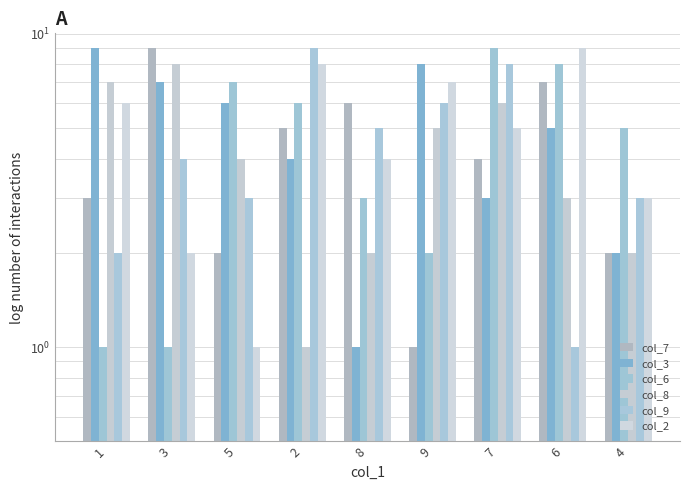

What is the spread (max minus min) of values at 3?

8